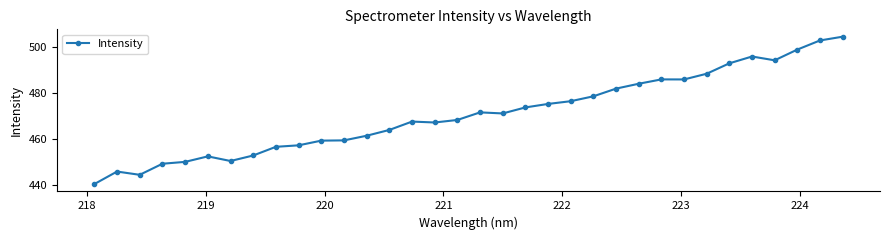

How many values are below 471?

17